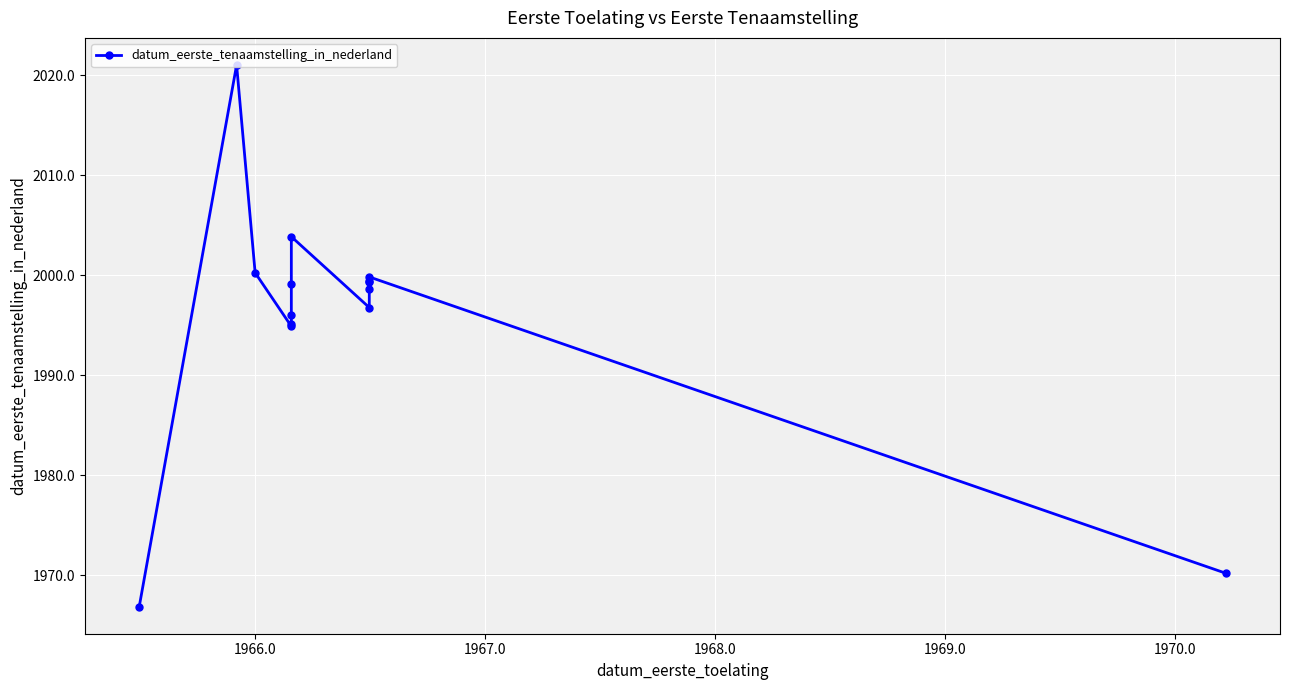

What is the sum of all values?

27941.2